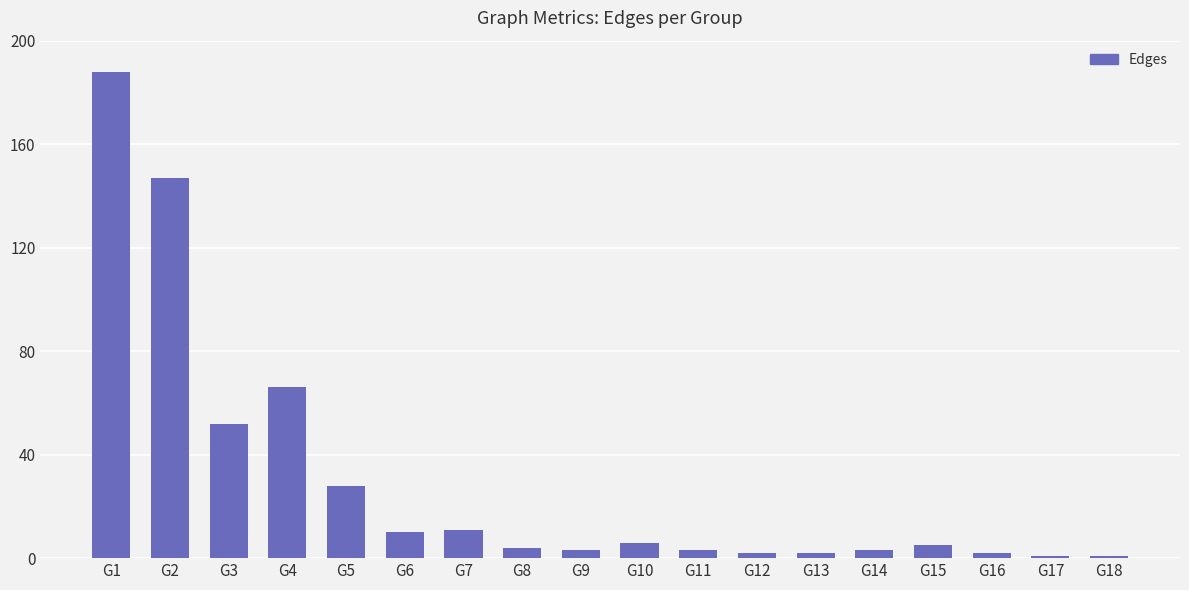

How many bars are there in total?

18